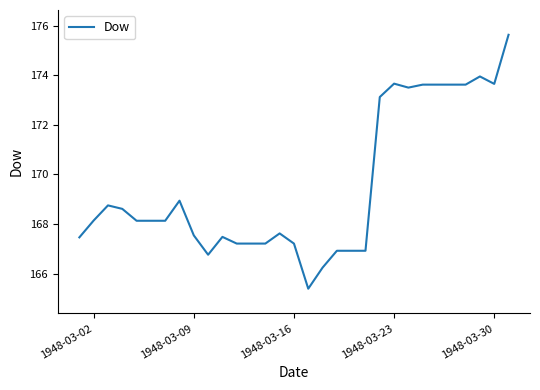

How many values are below 168?

14